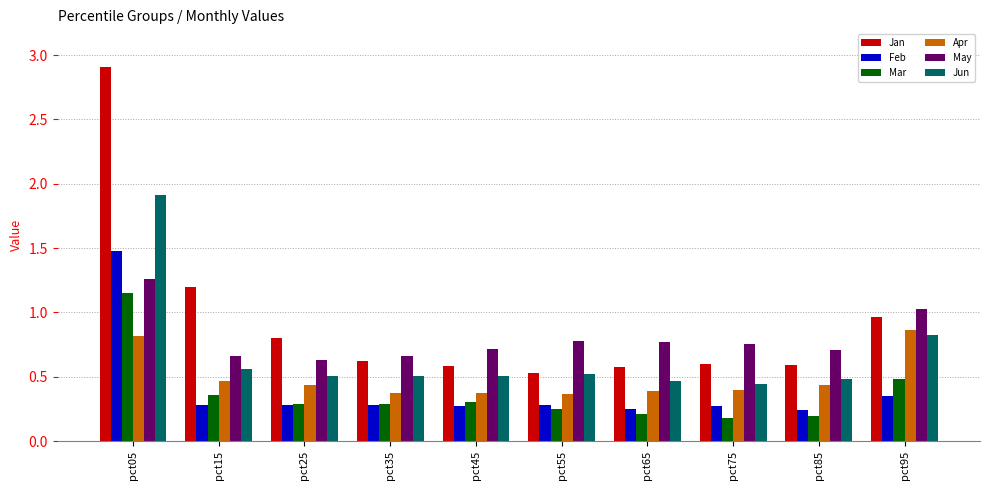

What is the difference between the maximum and minimum values in the Jan series?

2.4